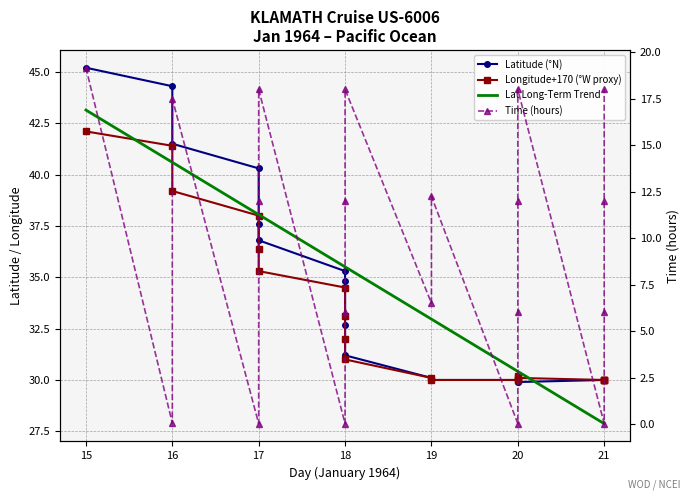

How many interior local valleys does the Longitude series have?

1